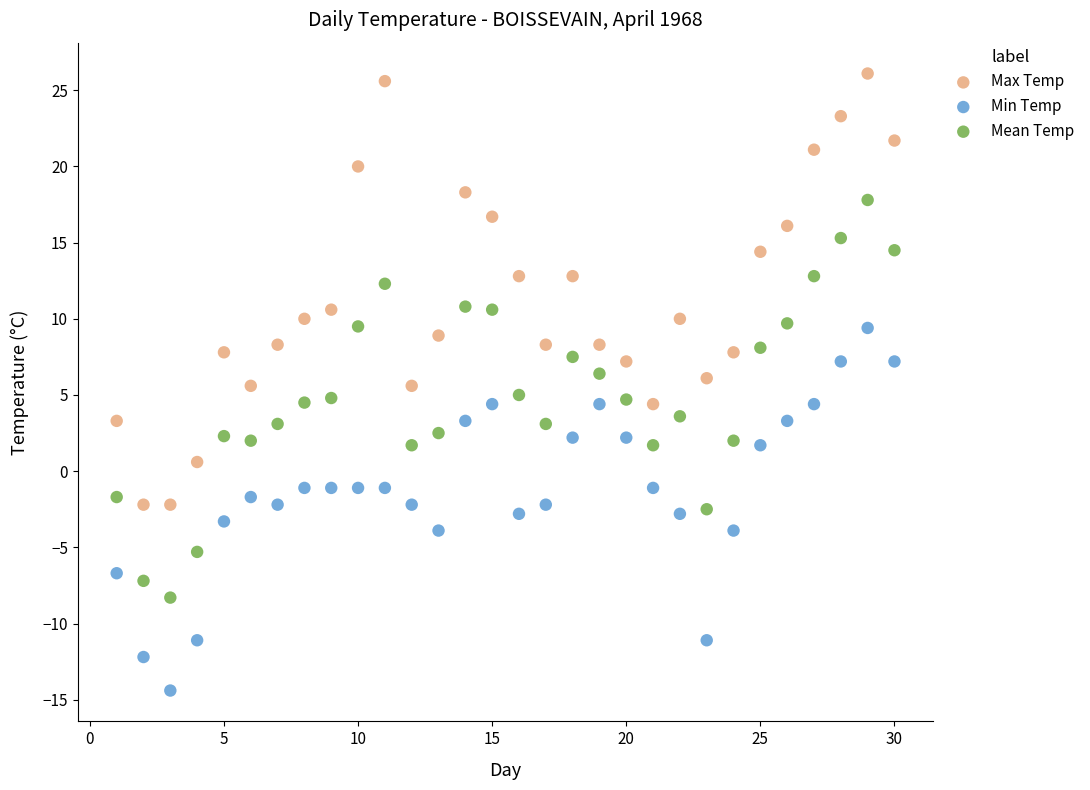

Which series reaches the minimum Y coordinate?

Min Temp